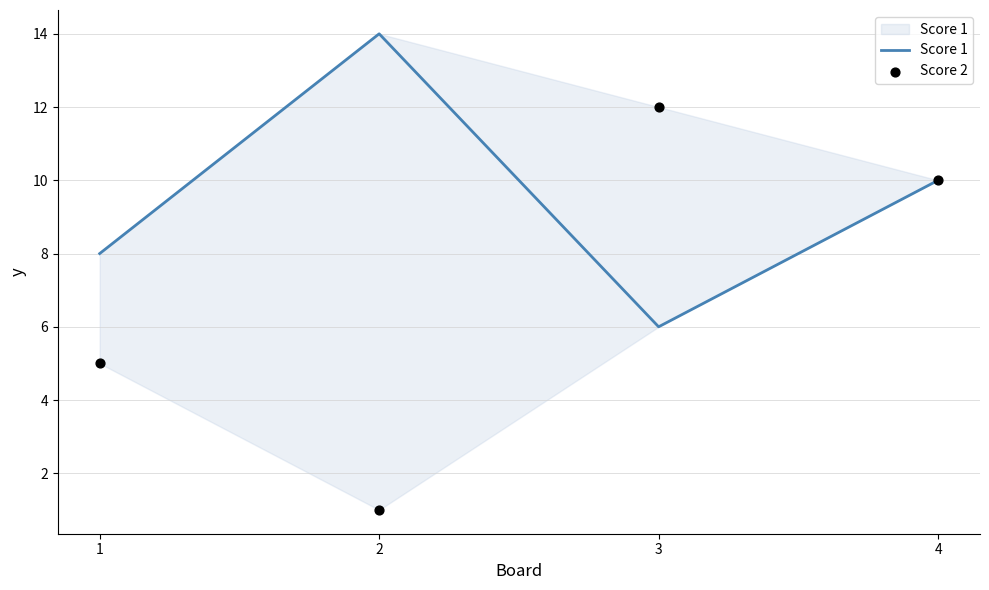

Which series has the largest total across all categories?

Score 1